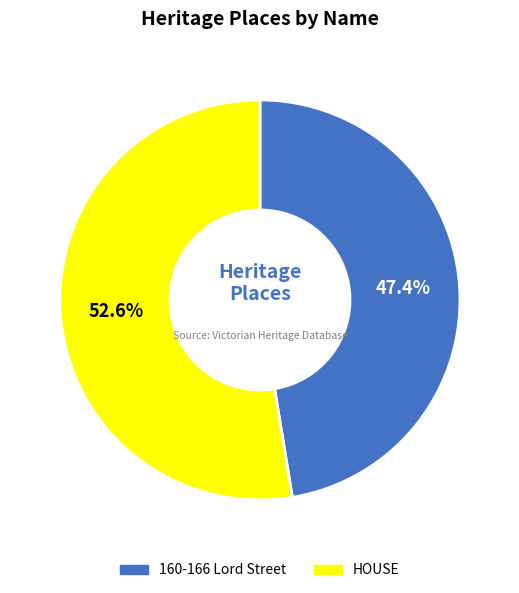

Approximately how many times larger is the value at 160-166 Lord Street compared to HOUSE?

0.9